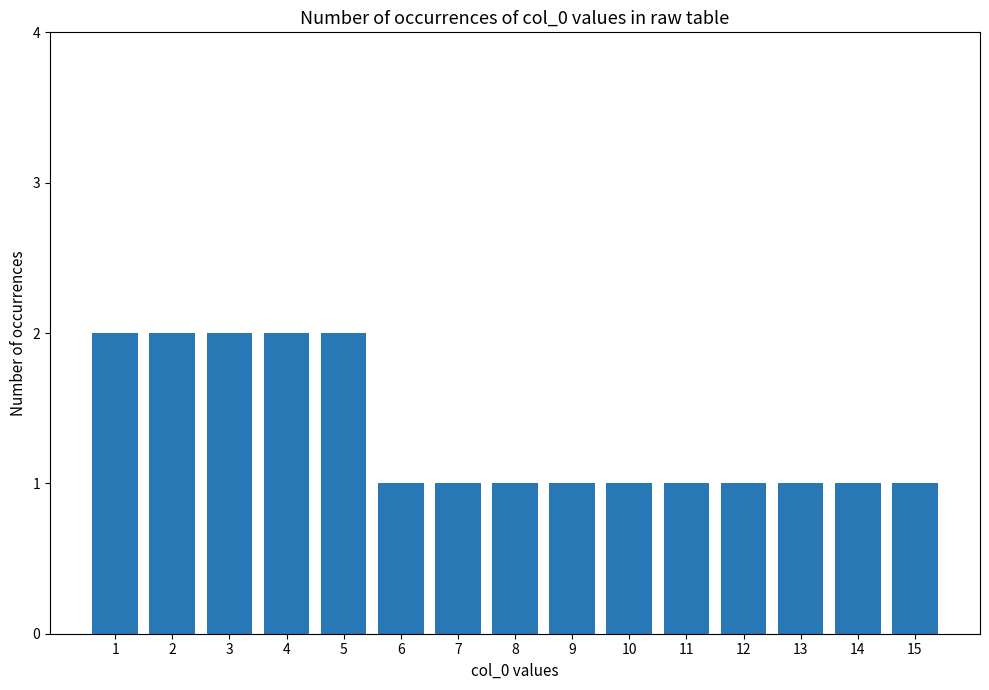

What is the sum of all values?

20